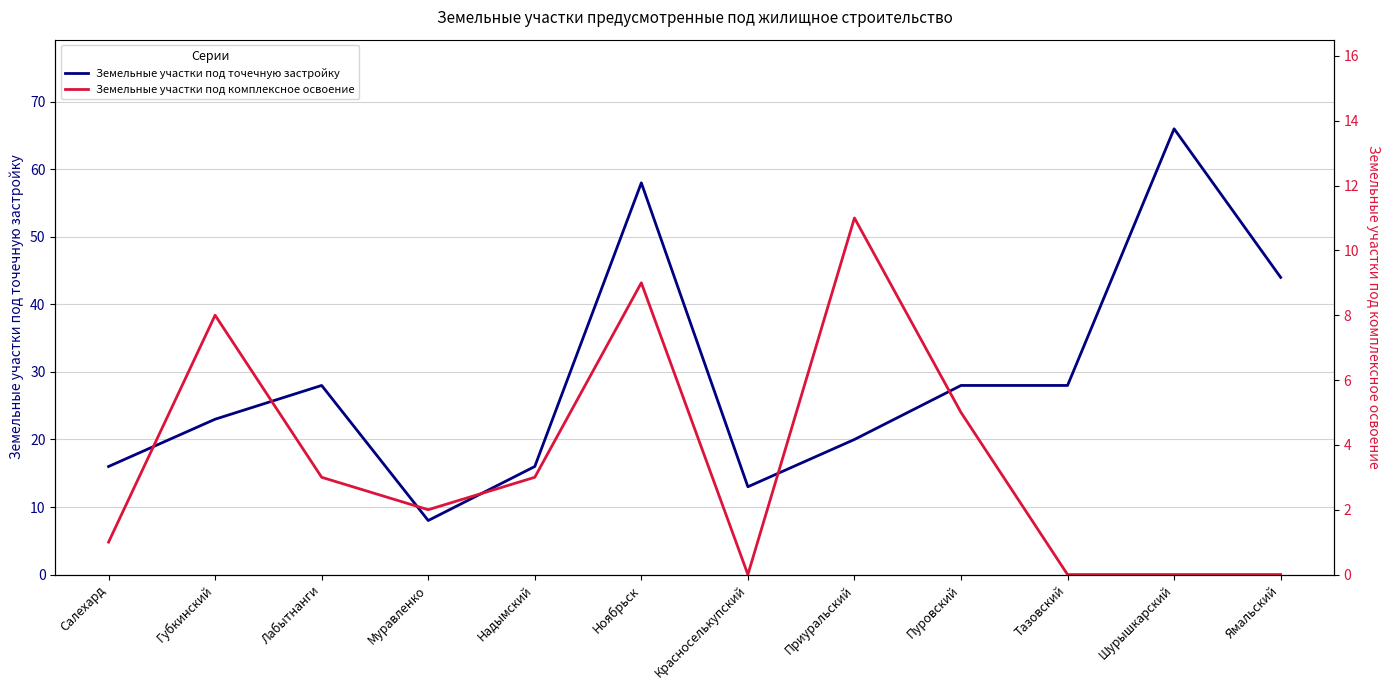

Where is the first local maximum for Земельные участки под комплексное освоение?

Губкинский